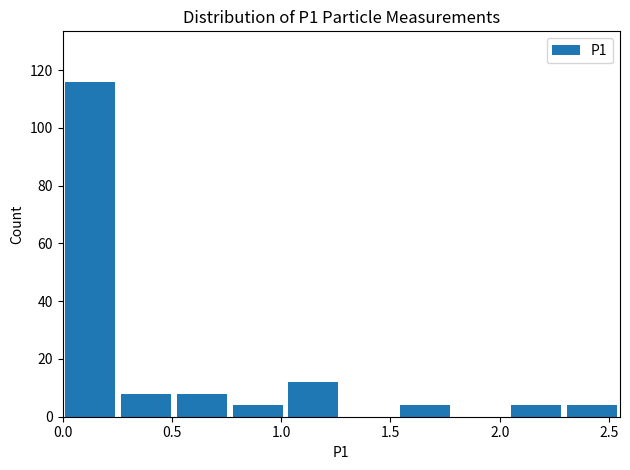

Reading left to right, transcribe this chart: for each bar, give the range it covers on the x-axis and its height. Neither the bar edges nor the heights are printed on the chart, so give them approximately, as read against the axes.

0.000 to 0.255: 116
0.255 to 0.510: 8
0.510 to 0.765: 8
0.765 to 1.020: 4
1.020 to 1.275: 12
1.275 to 1.530: 0
1.530 to 1.785: 4
1.785 to 2.040: 0
2.040 to 2.295: 4
2.295 to 2.550: 4